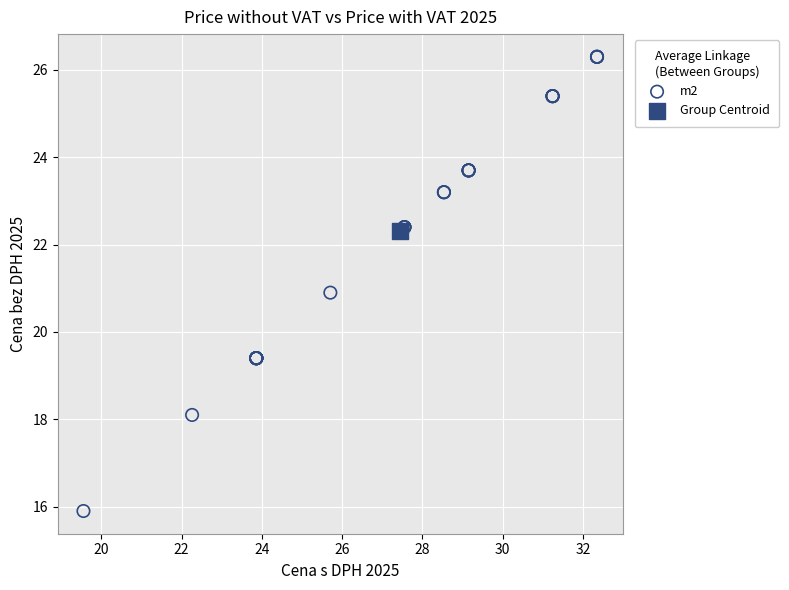

What are all the series names shown in the legend?

m2, Group Centroid